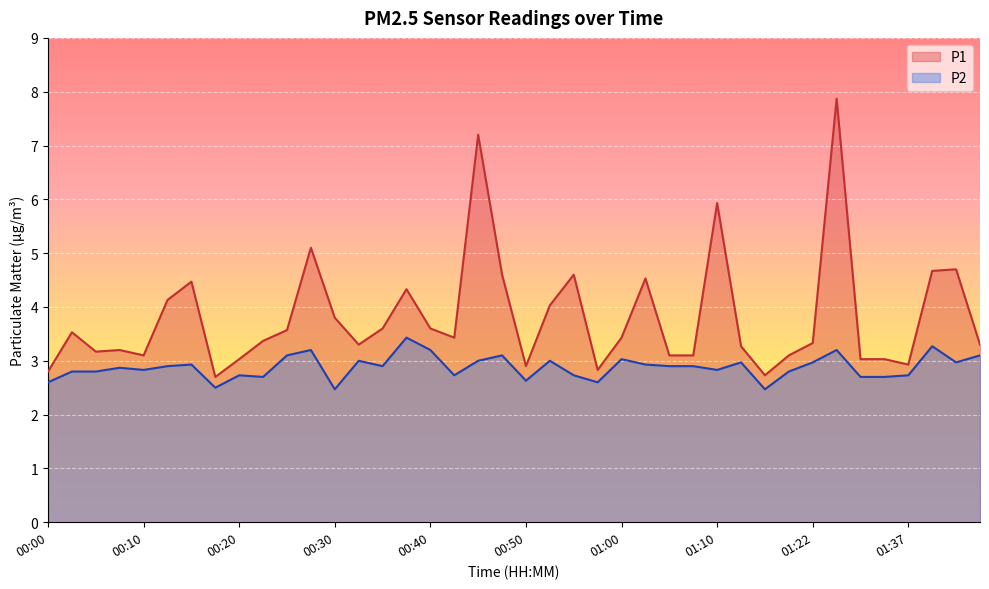

Between 00:37 and 00:40, which series saw the biggest shift?

P1